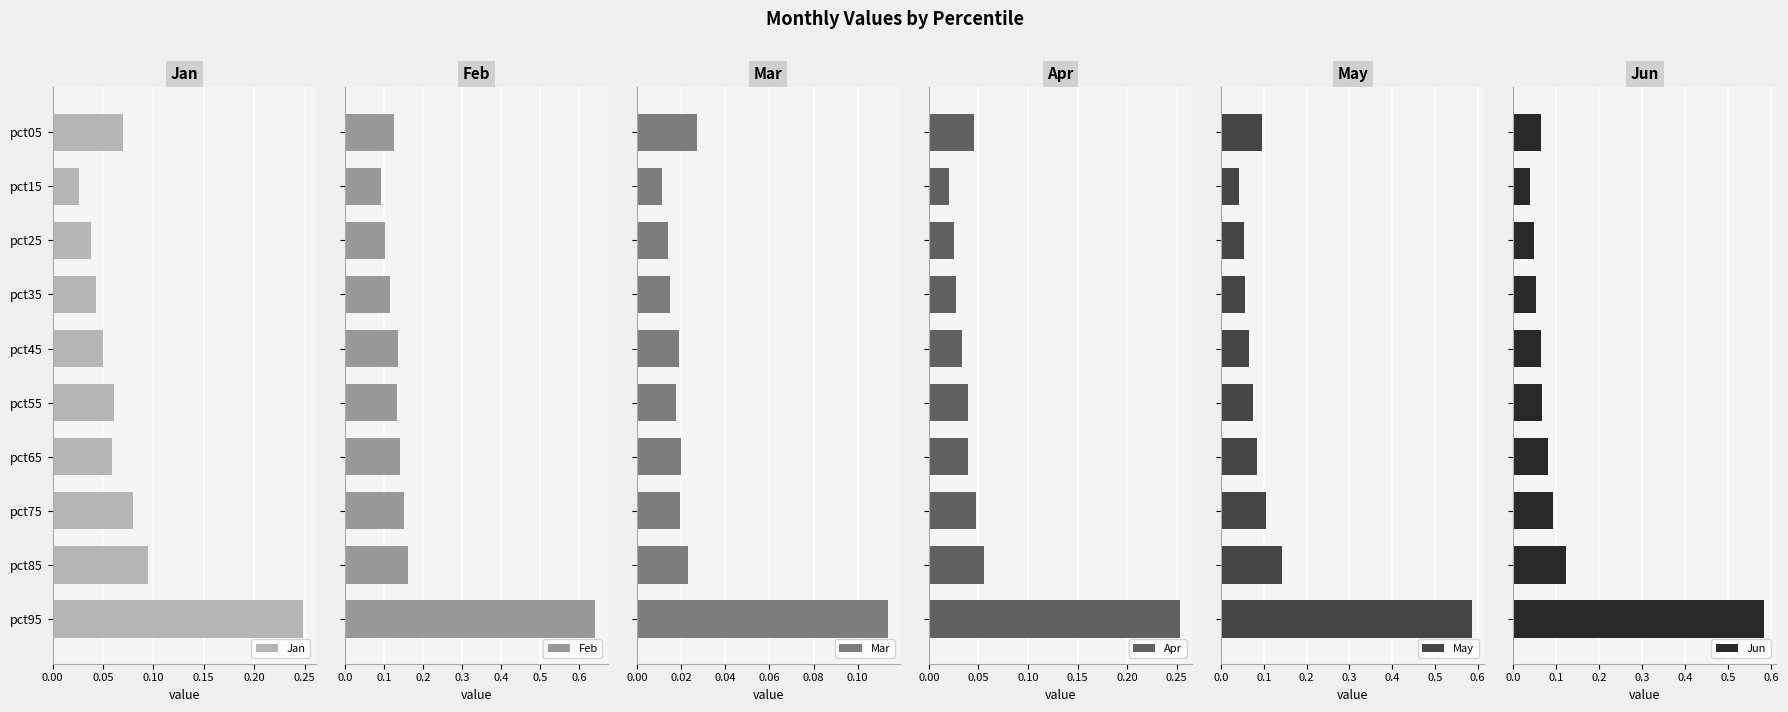

Is it true that Jan equals 0.0 at pct85?

False